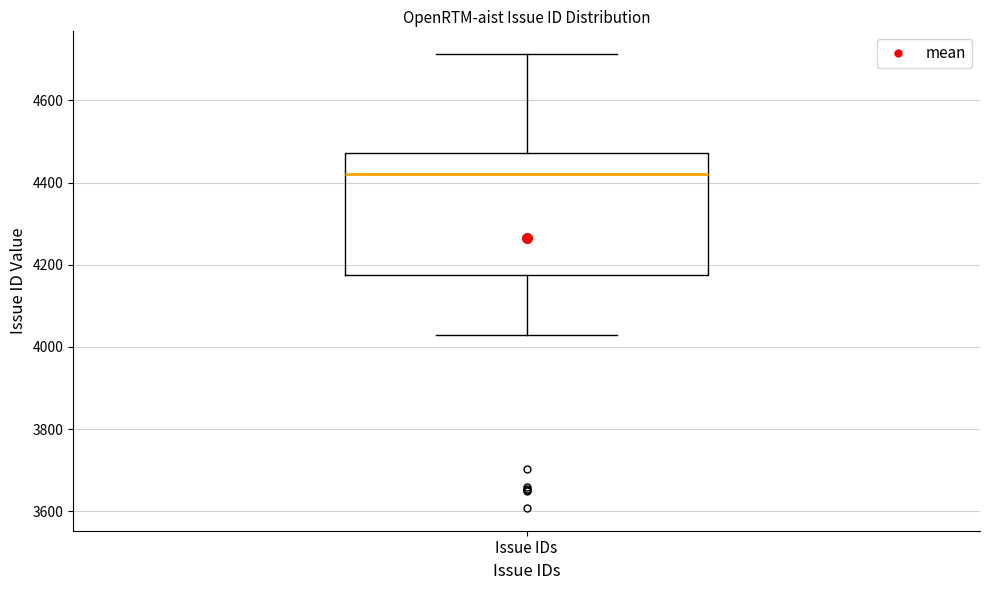

Where does the lower whisker of the box for Issue IDs end on the y-axis? The values are not printed on the chart, so give them approximately, as read against the axis.

4020